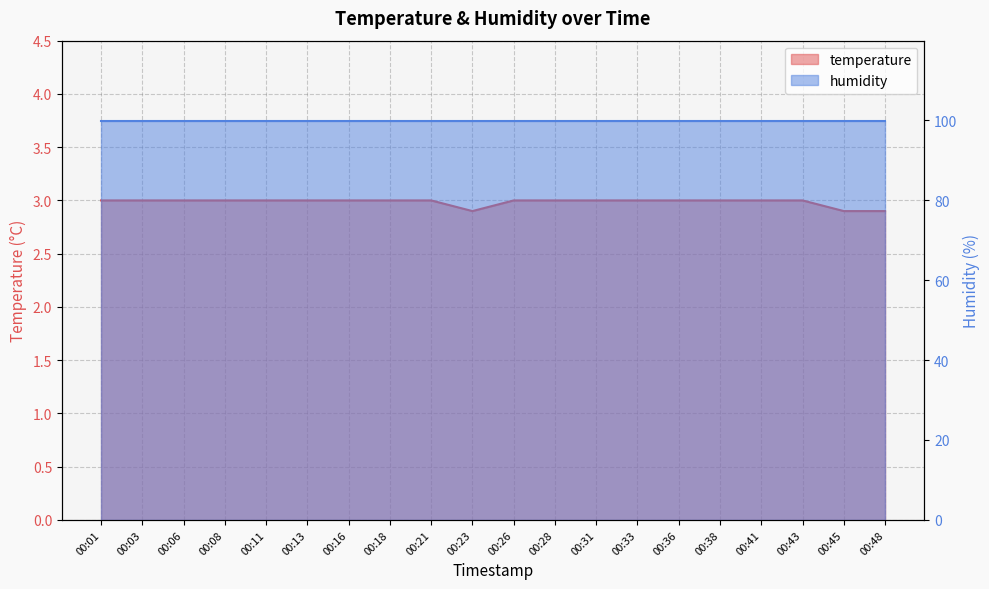

Rank the categories by value from highest to lowest.

00:01, 00:03, 00:06, 00:08, 00:11, 00:13, 00:16, 00:18, 00:21, 00:26, 00:28, 00:31, 00:33, 00:36, 00:38, 00:41, 00:43, 00:23, 00:45, 00:48